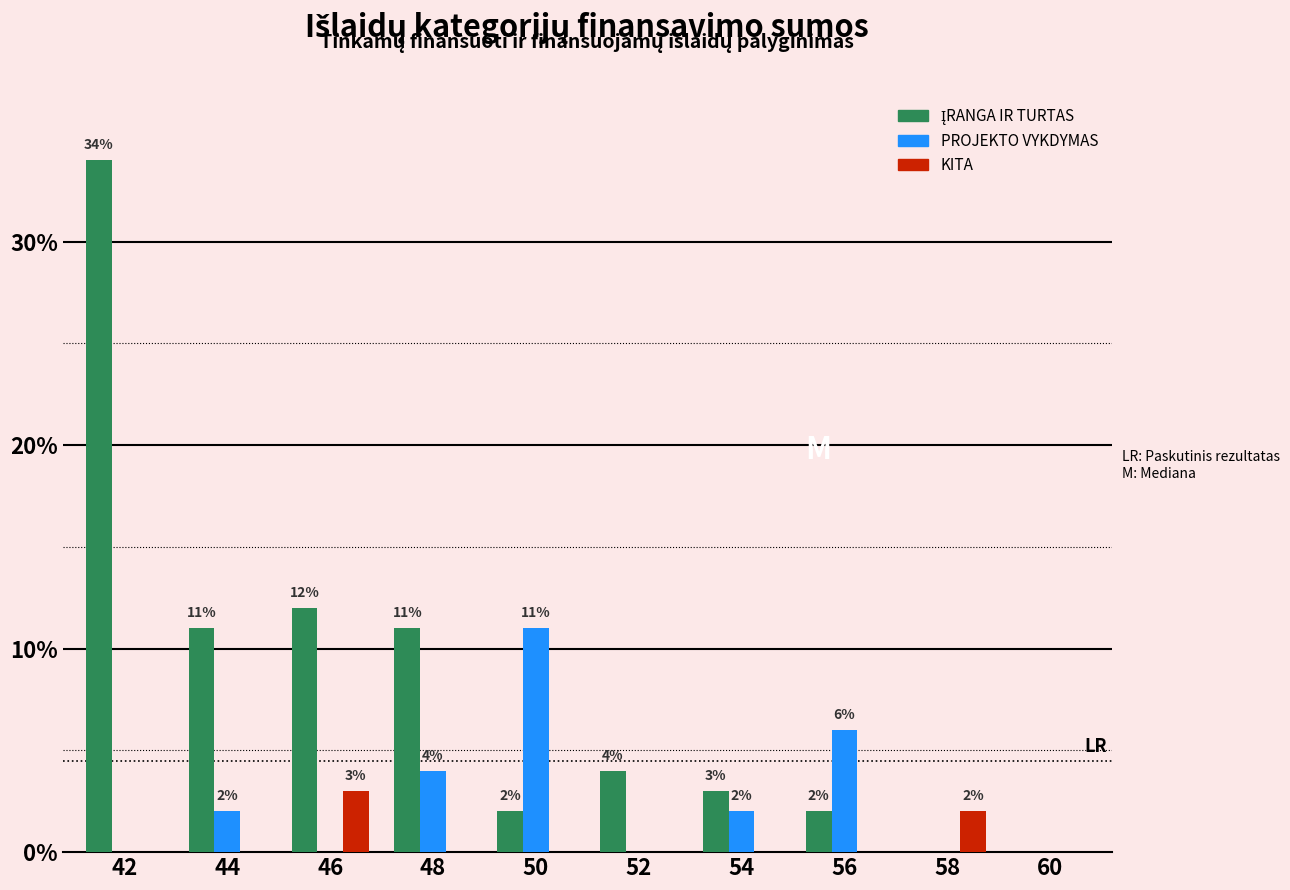

What is the sum of all KITA values?

5